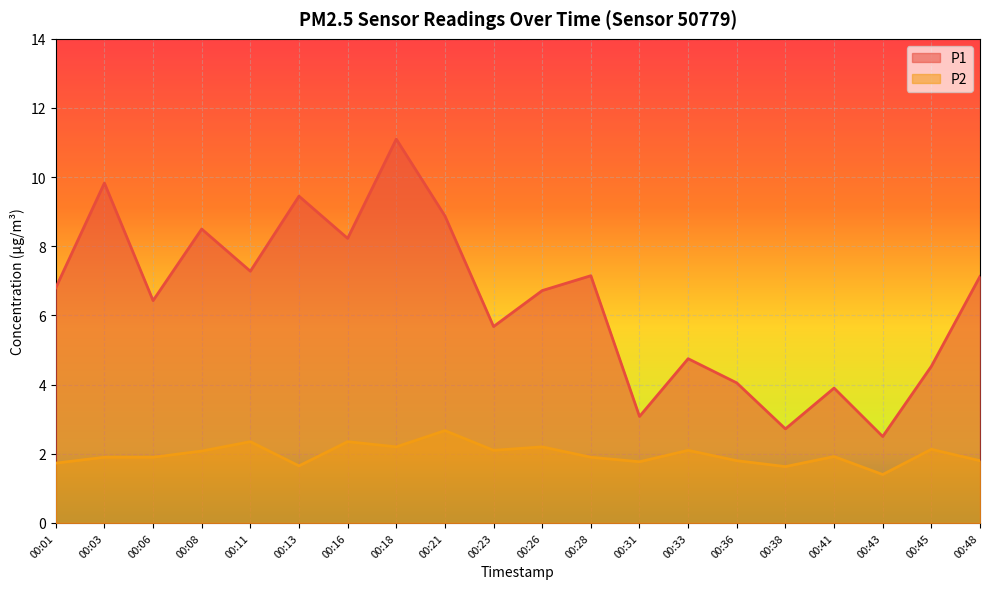

True or false: P1 and P2 intersect in this chart.

False